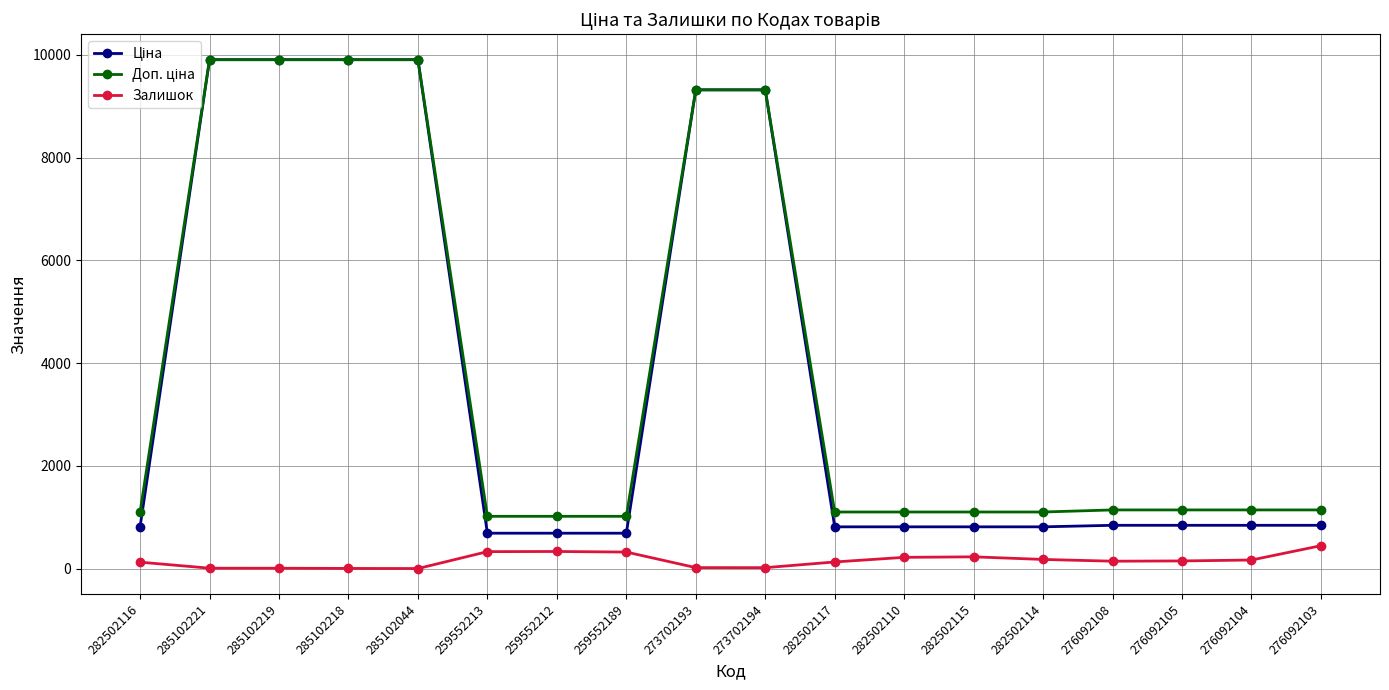

Is it true that Залишок equals 3.0 at 285102218?

True